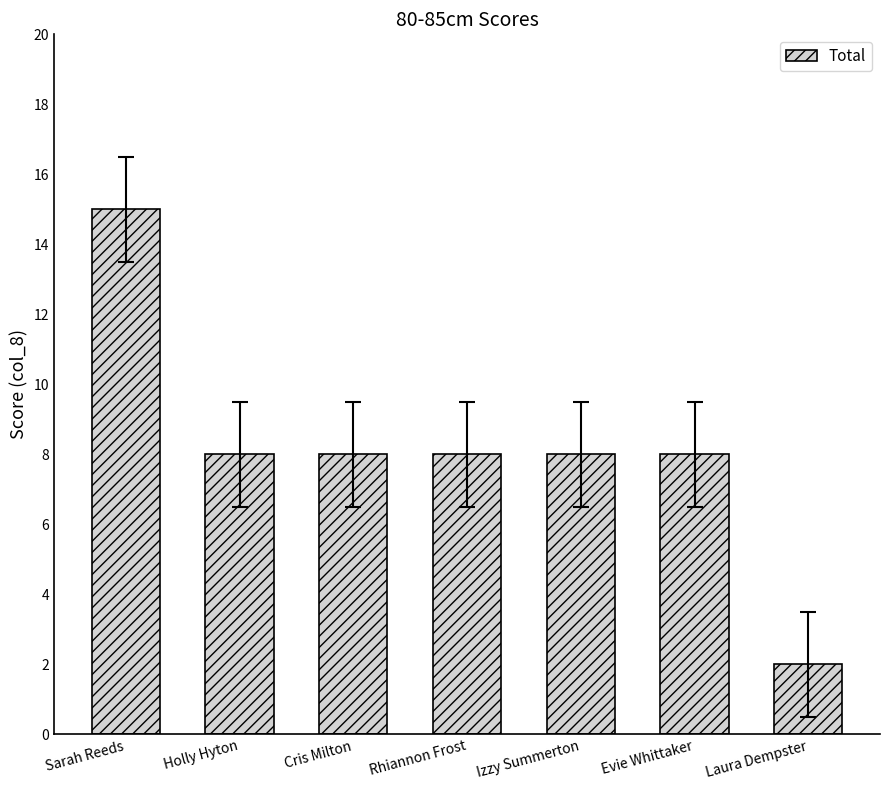

Count the number of categories in the chart.

7